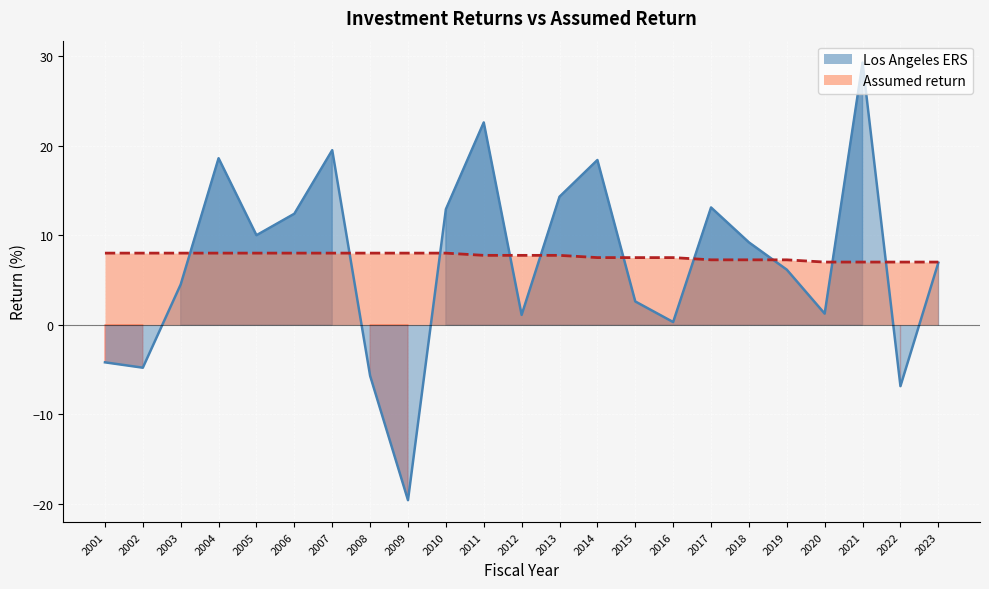

The value of Assumed return at 2016 is 7.5. True or false?

True